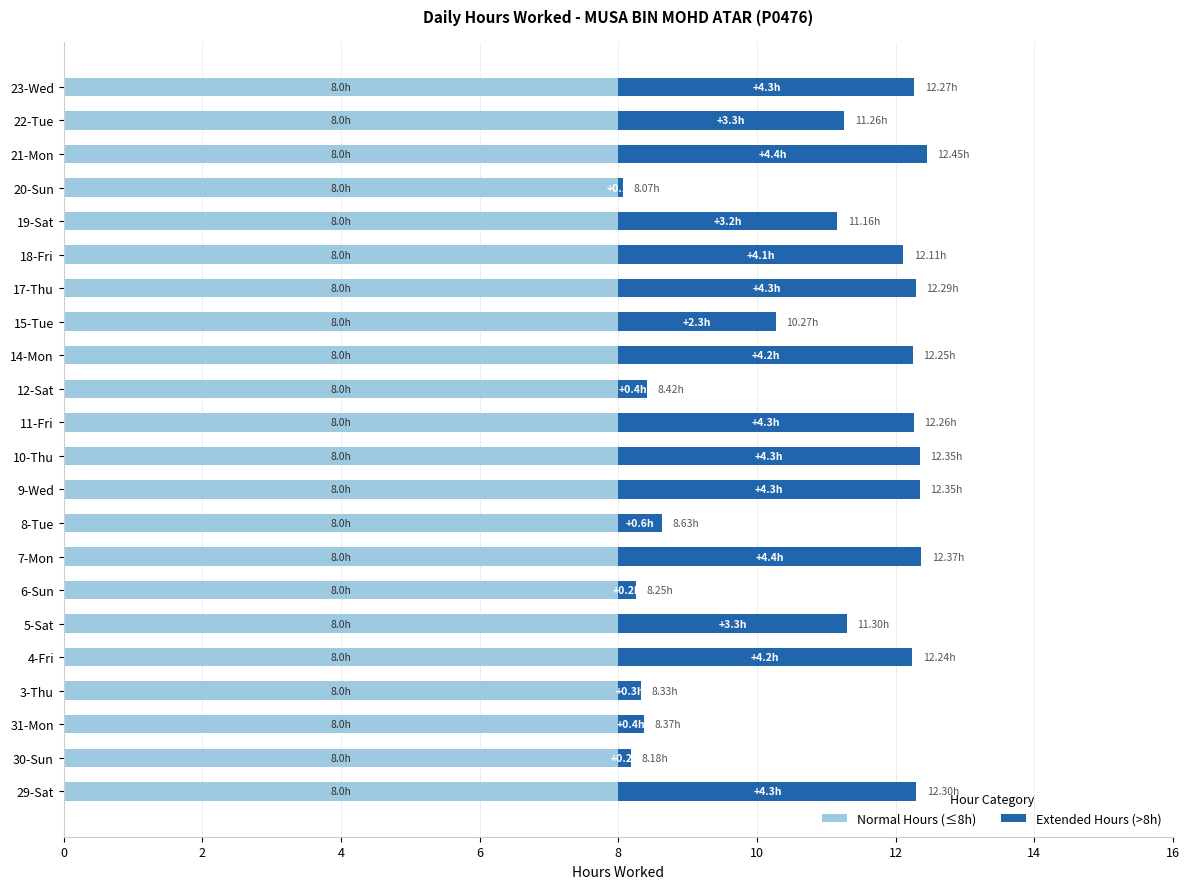

What is the average value of the Normal Hours (≤8h) series?

8.0